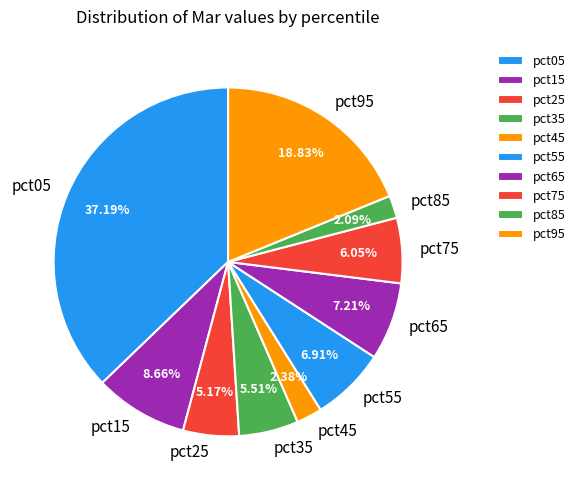

How many slices are in this pie chart?

10